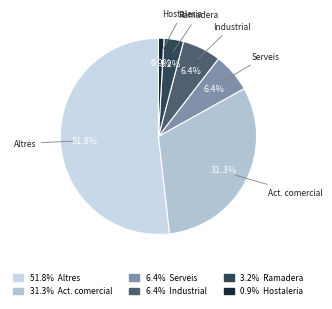

How many segments does this pie chart have?

6